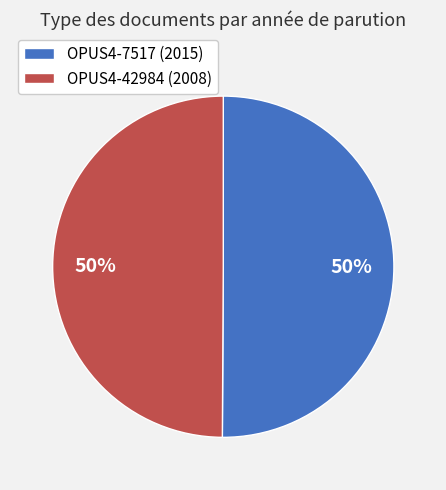

Do OPUS4-7517 and OPUS4-42984 together represent more than half of the pie?

Yes